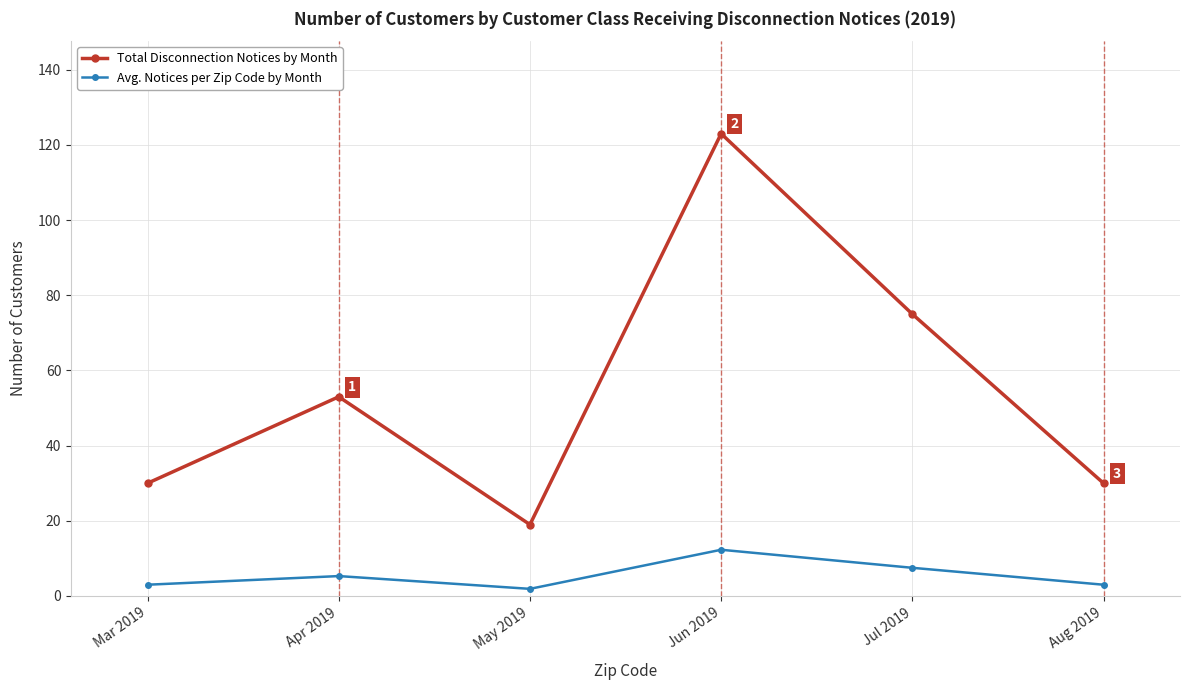

How many interior local valleys does the Total Disconnection Notices by Month series have?

1